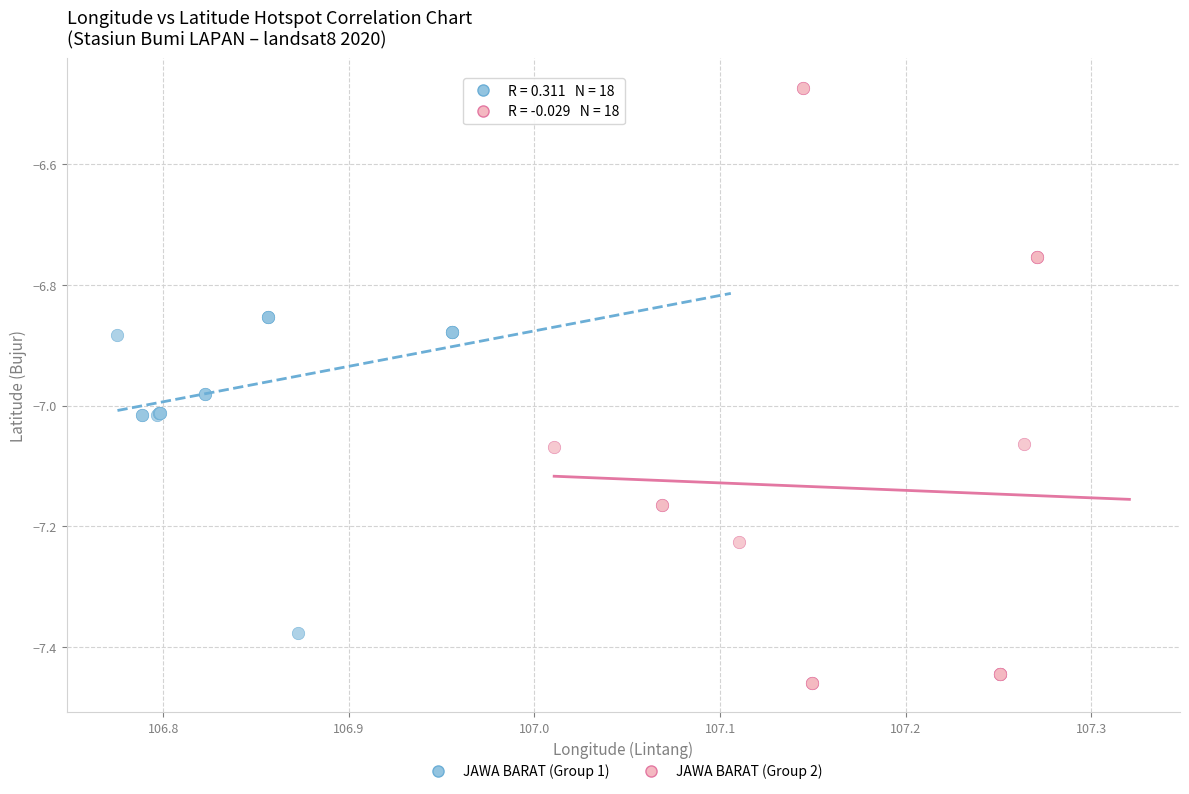

Which series has the largest Y range (max minus min)?

JAWA BARAT (Group 2)